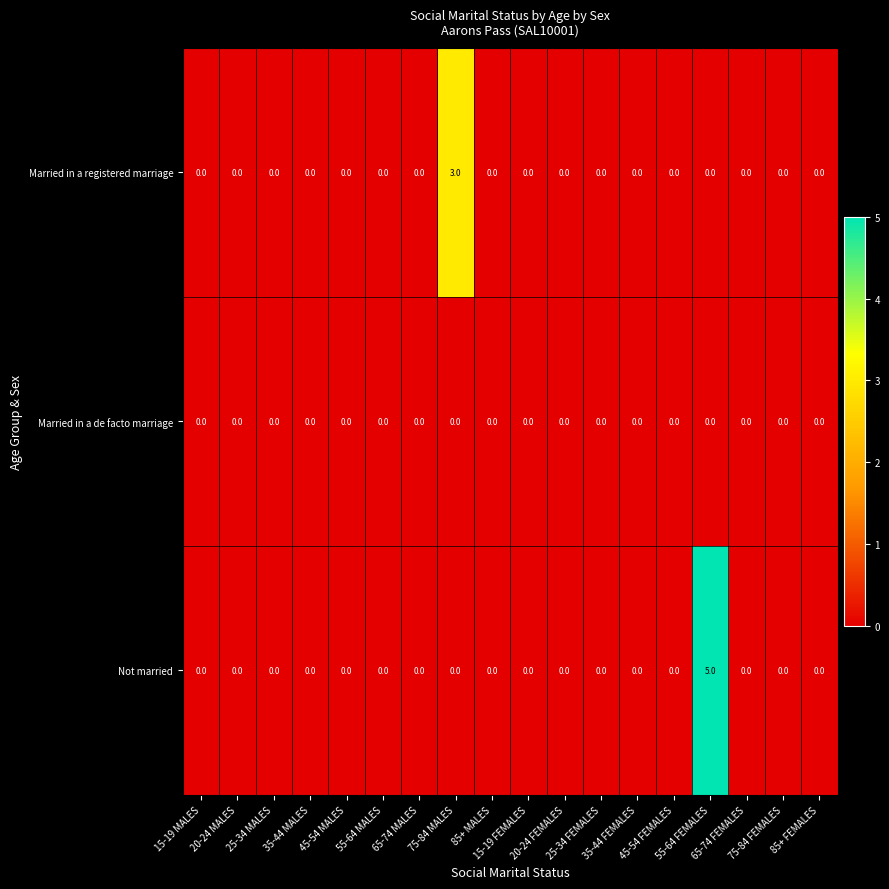

Rank the series by their average value, from highest to lowest.

Not married, Married in a registered marriage, Married in a de facto marriage